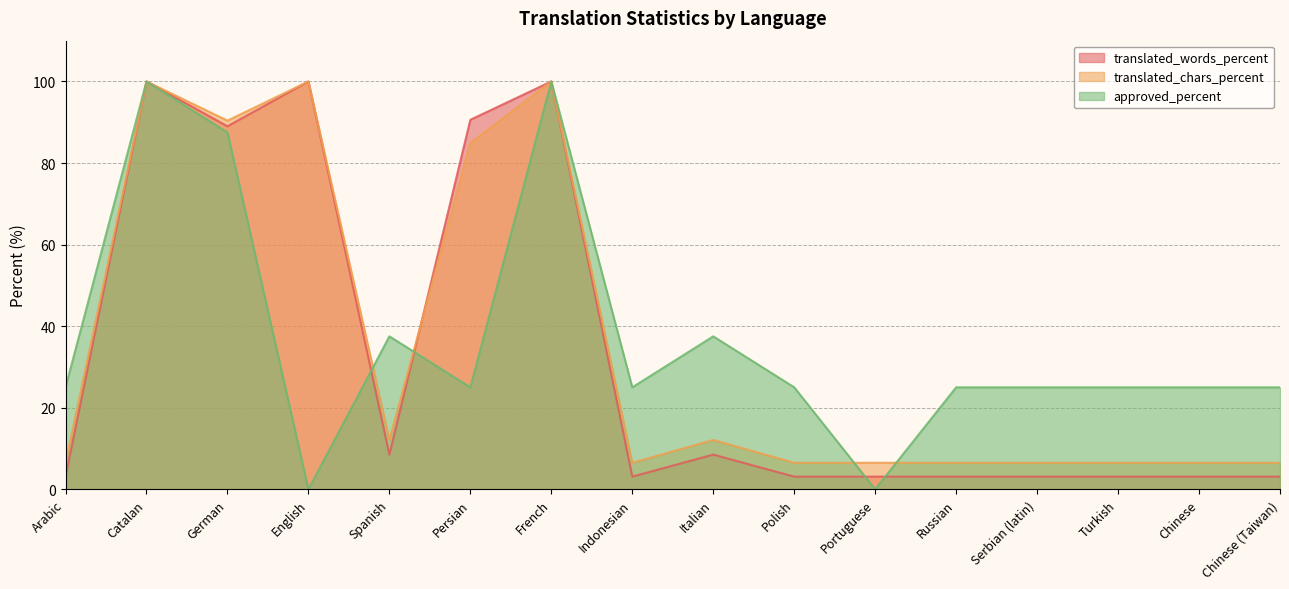

What is the maximum value for translated_words_percent?

100.0